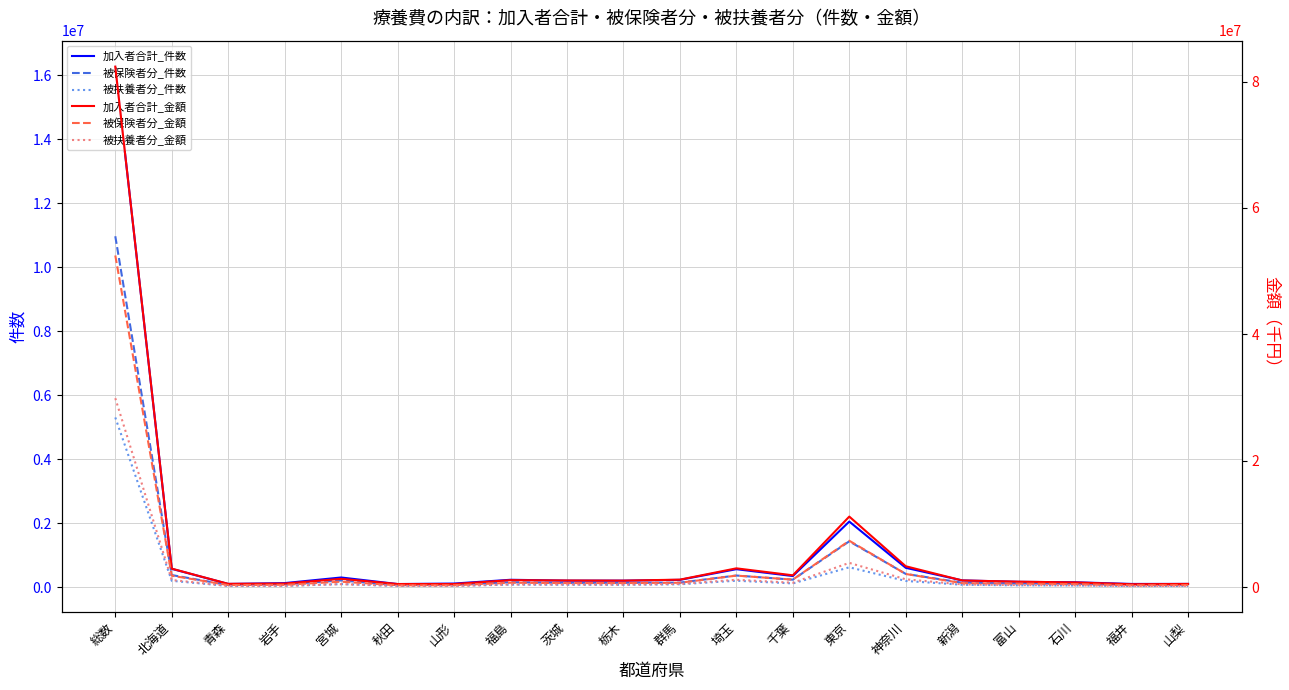

Where is the first local maximum for 被扶養者分_金額?

宮城